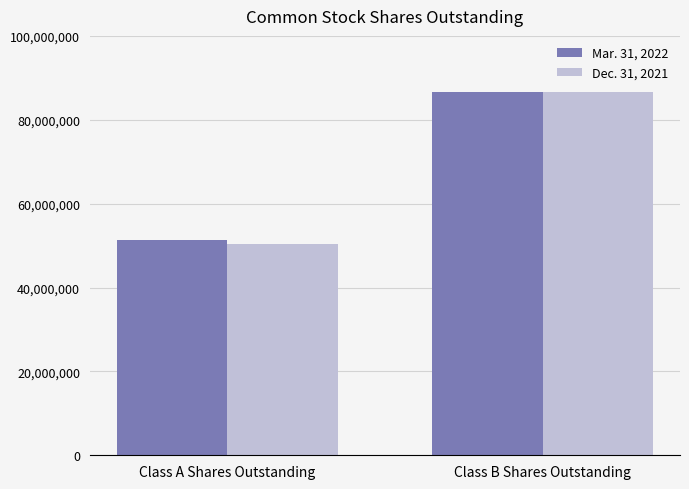

Reading left to right, extract all data points from this chart.

Mar. 31, 2022: 51231602	86519002
Dec. 31, 2021: 50427390	86519002